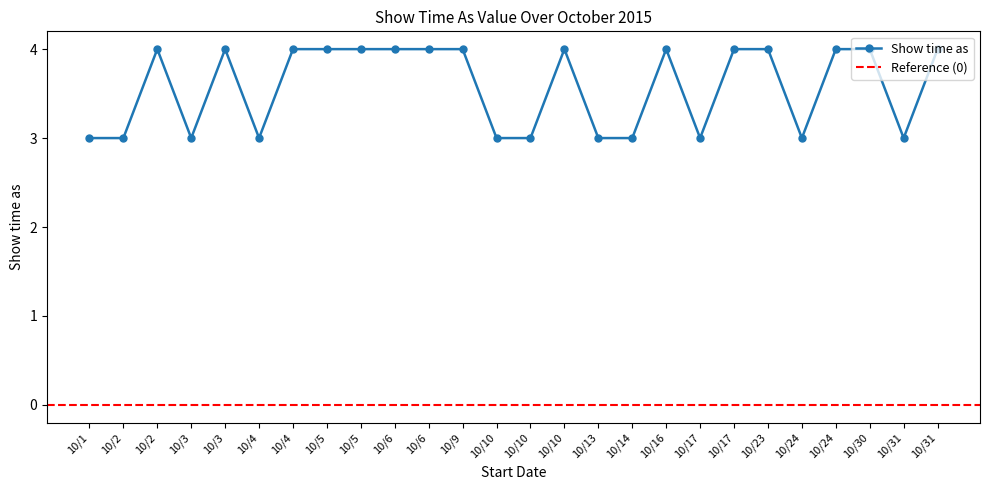

At which category does the data reach its first local peak?

10/2